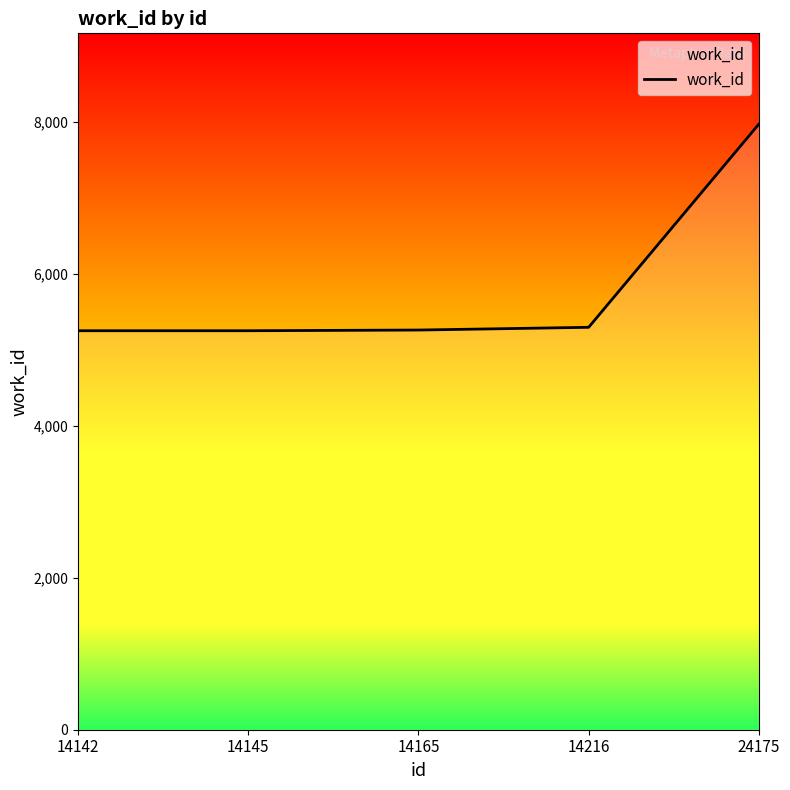

The chart shows a value of 5295 at 14216. True or false?

True